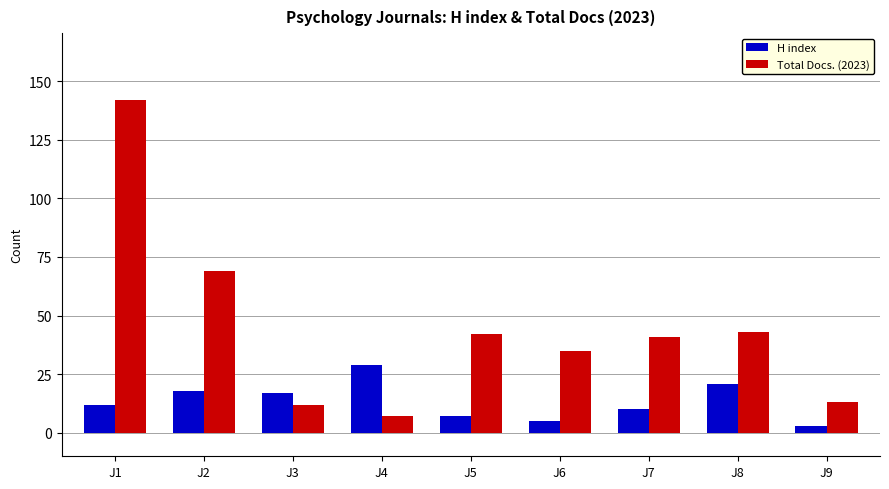

What is the sum of the Total Docs. (2023) values at J2 and J1?

211